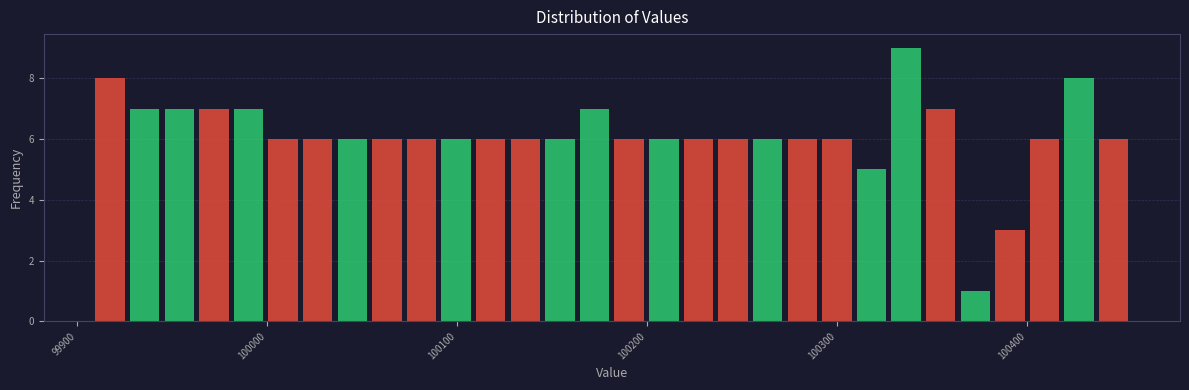

Read against the x-axis, roughly where is the centre of the tallest bar?

100340